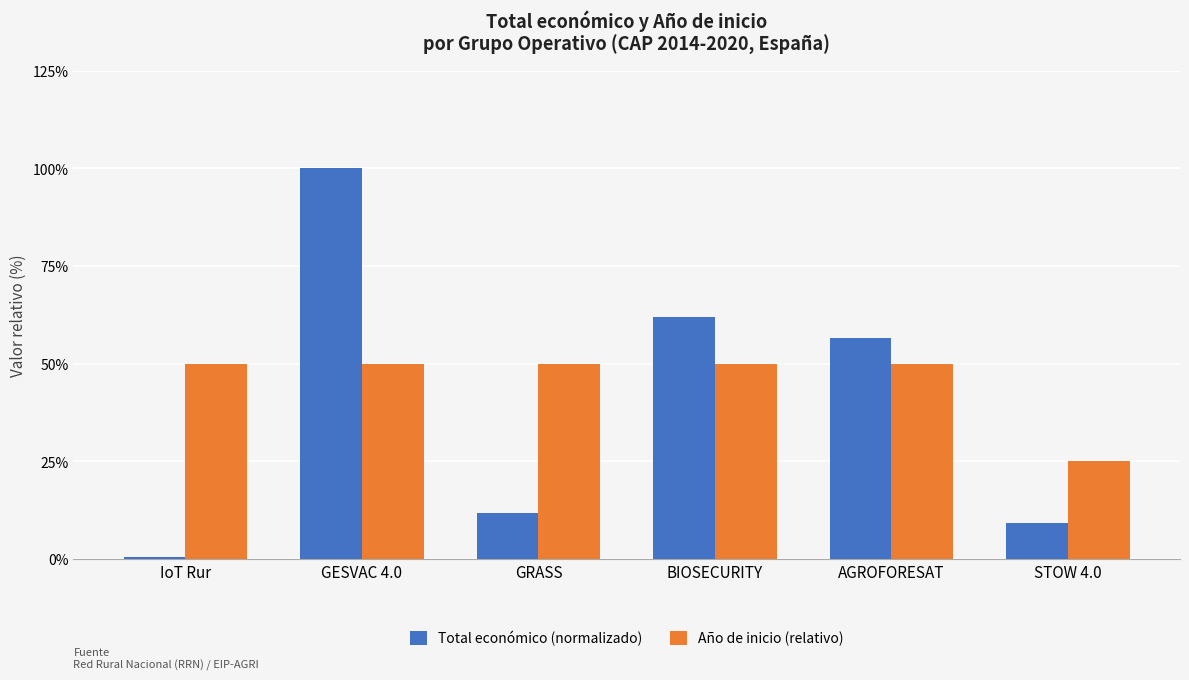

How many bars are there in total?

12